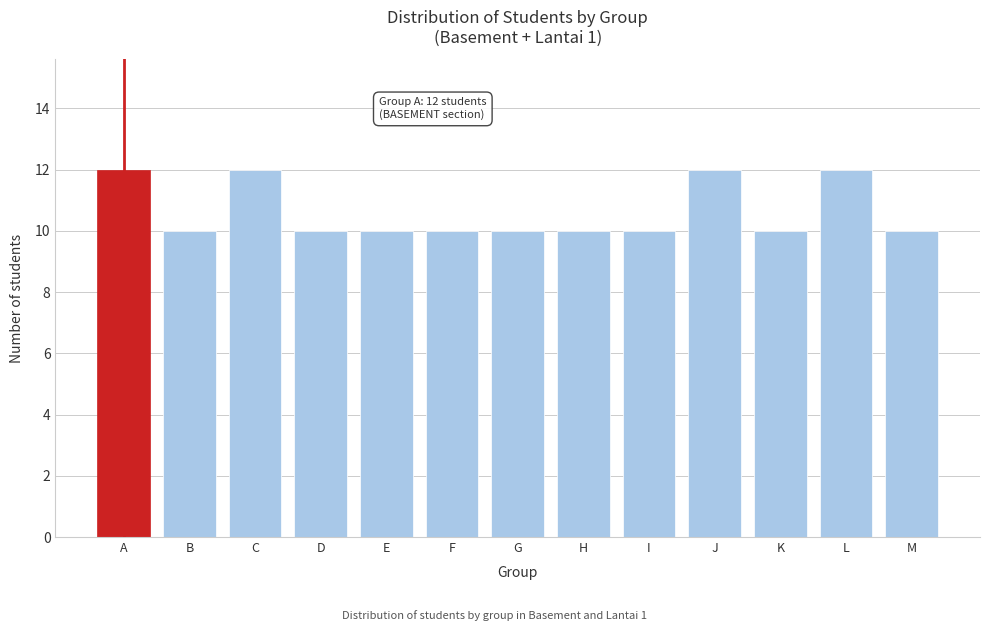

Reading left to right, transcribe all the data shown in this chart.

A=12	B=10	C=12	D=10	E=10	F=10	G=10	H=10	I=10	J=12	K=10	L=12	M=10